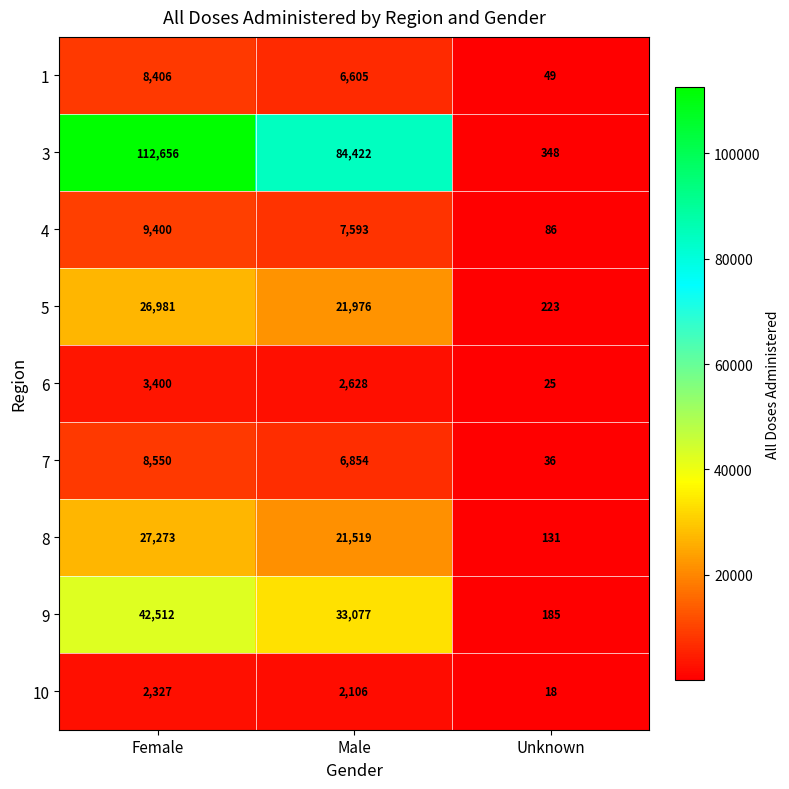

Which label corresponds to the largest value in the chart?

Female